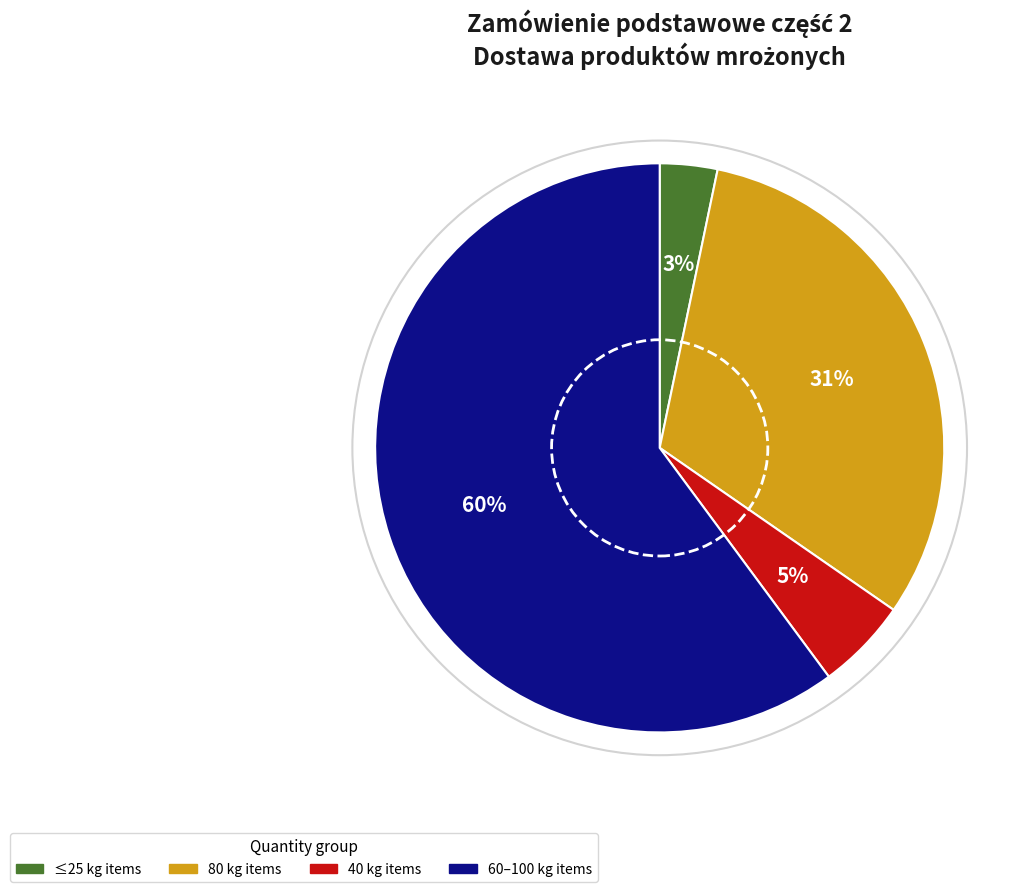

How many segments does this pie chart have?

4